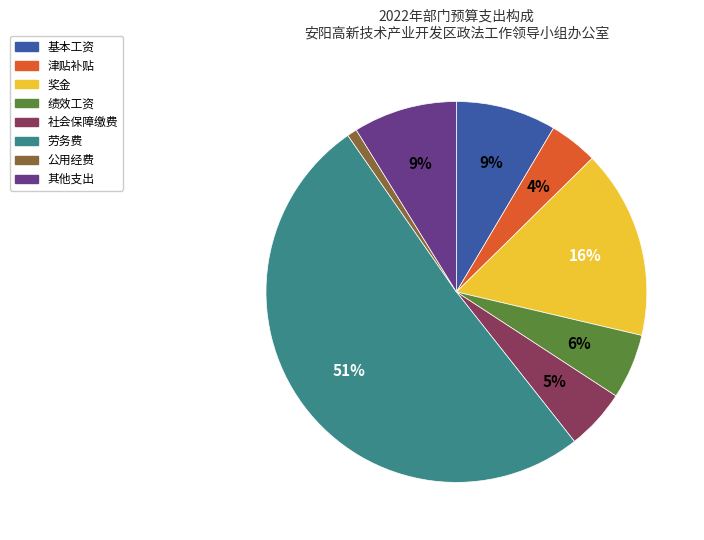

To the nearest percent, what is the average slice percentage?

12%